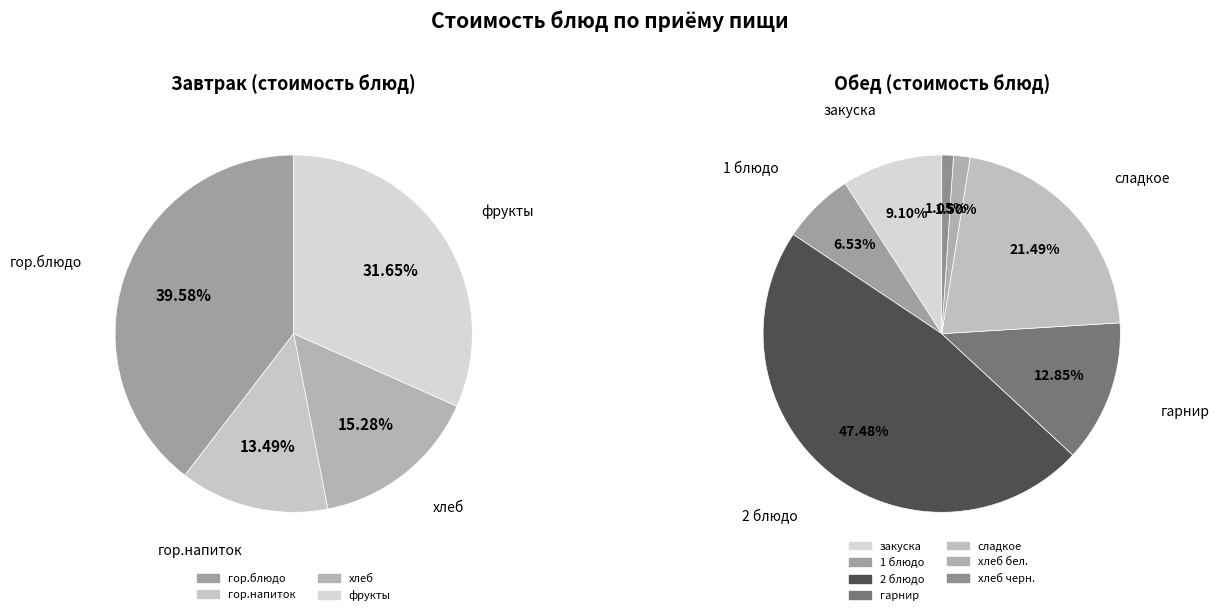

Rank the series at хлеб from lowest to highest value.

Обед, Завтрак